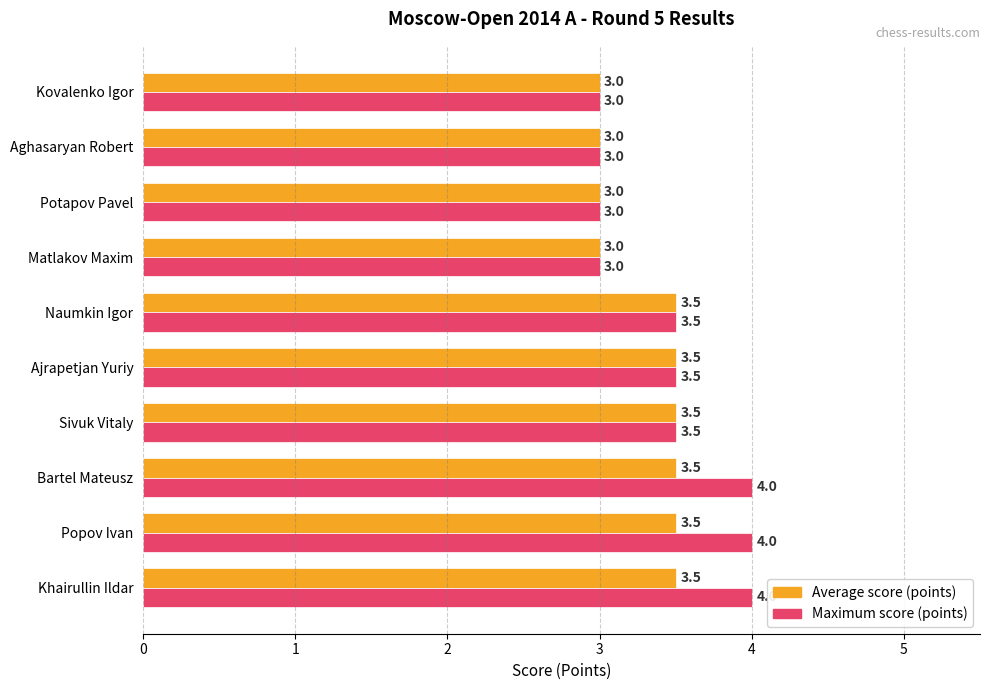

What is the difference between the highest and lowest values at Popov Ivan?

0.5